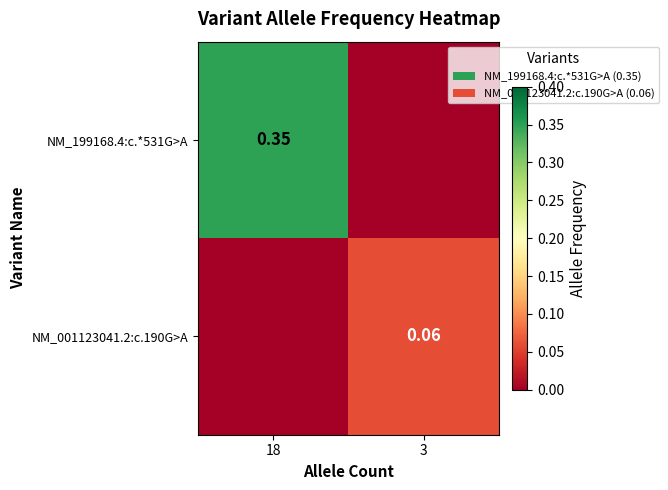

What is the difference between the NM_001123041.2:c.190G>A values at 18 and 3?

0.1